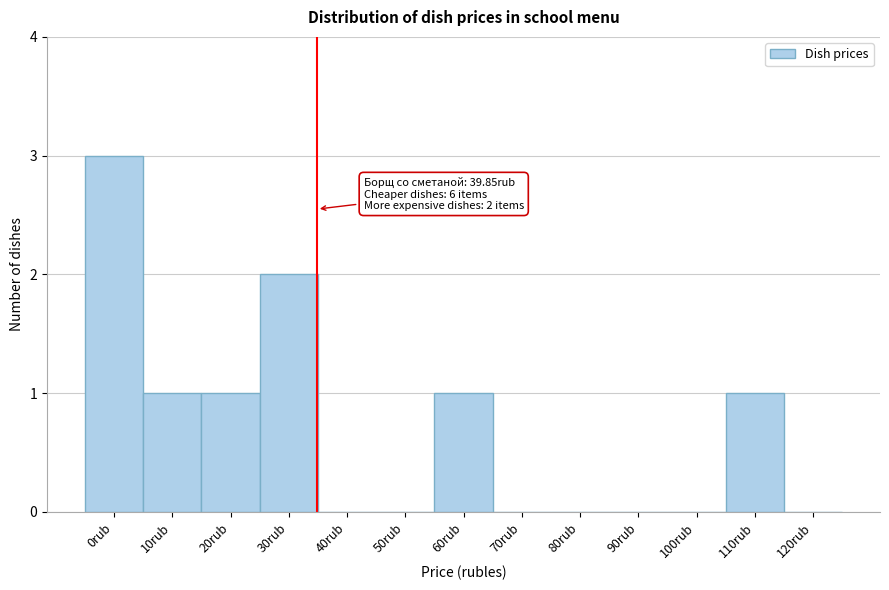

Reading right to left, transcribe all the data shown in this chart.

120rub=0	110rub=1	100rub=0	90rub=0	80rub=0	70rub=0	60rub=1	50rub=0	40rub=0	30rub=2	20rub=1	10rub=1	0rub=3